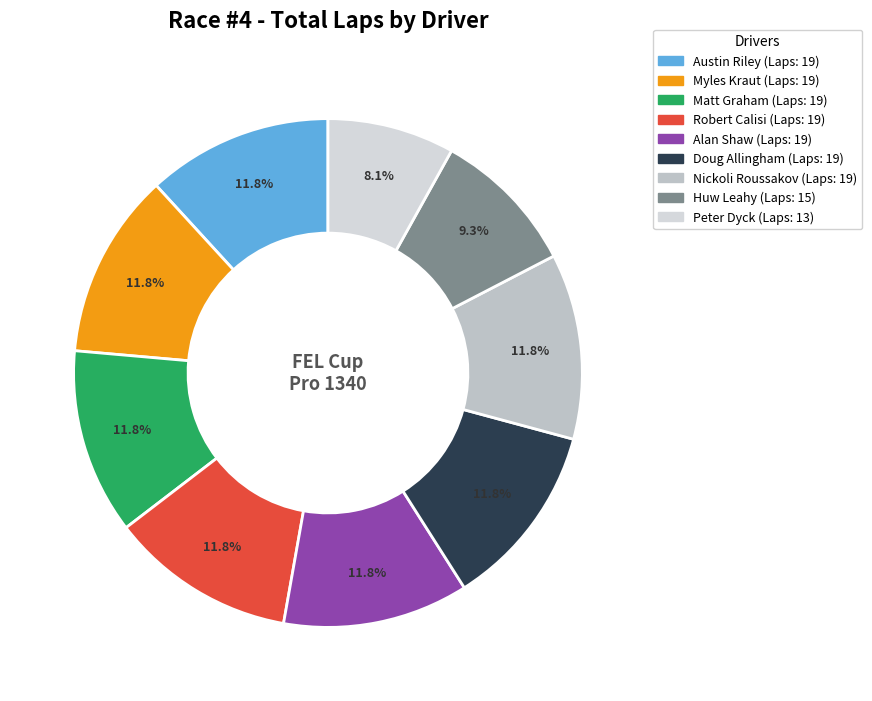

How many slices are in this pie chart?

9